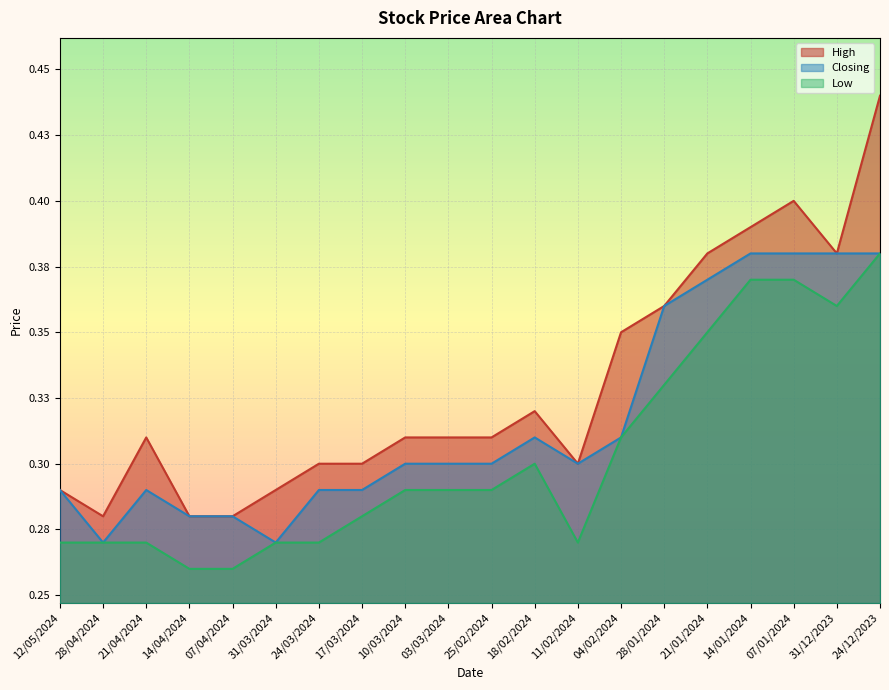

Is it true that Closing equals 0.4 at 31/03/2024?

False